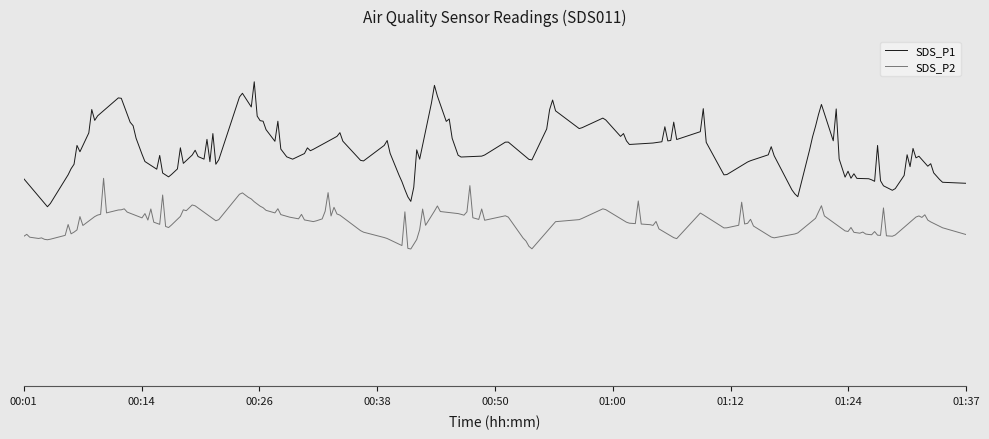

Is this an area chart (filled region under the line)?

No